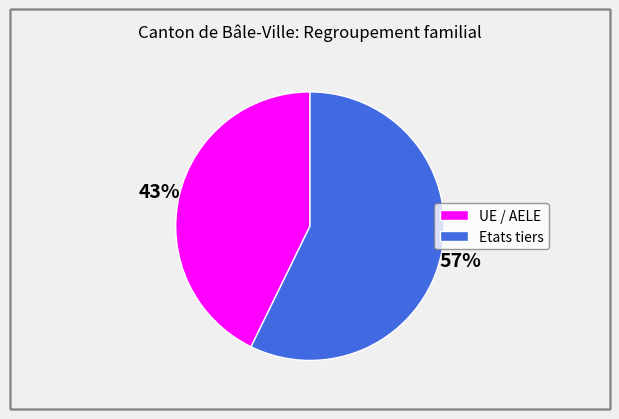

How many slices are in this pie chart?

2